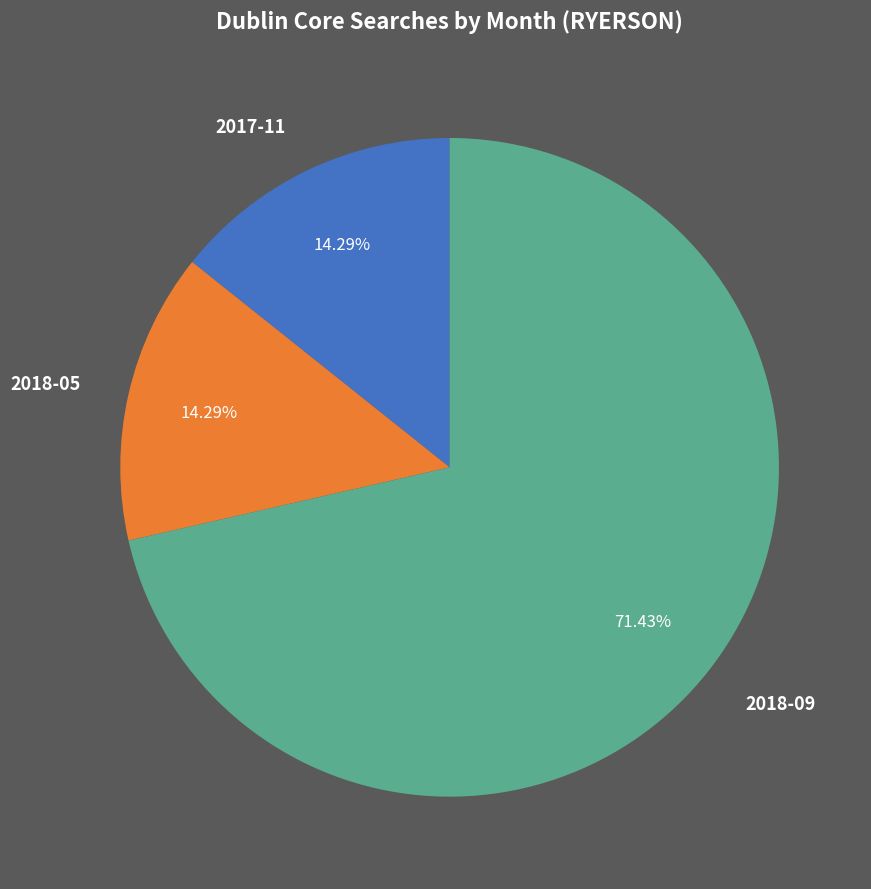

The 2017-11 slice represents 20% of the pie. True or false?

False